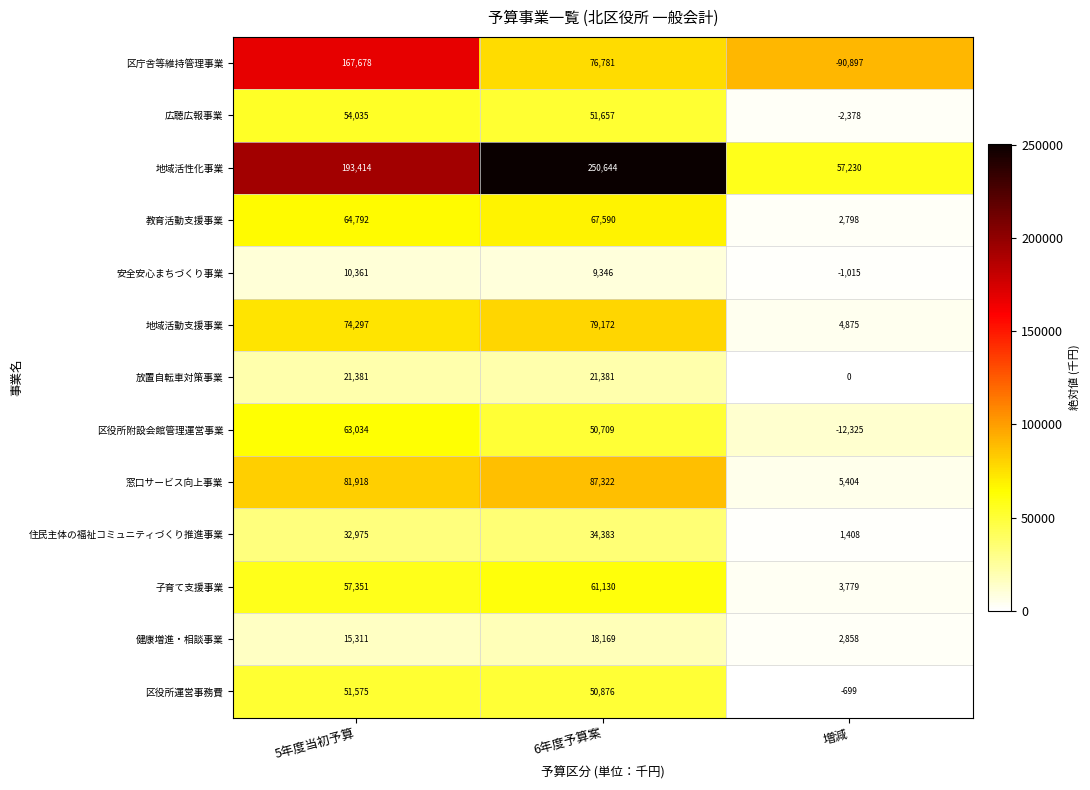

List the series in order of their peak value, highest first.

地域活性化事業, 区庁舎等維持管理事業, 窓口サービス向上事業, 地域活動支援事業, 教育活動支援事業, 区役所附設会館管理運営事業, 子育て支援事業, 広聴広報事業, 区役所運営事務費, 住民主体の福祉コミュニティづくり推進事業, 放置自転車対策事業, 健康増進・相談事業, 安全安心まちづくり事業